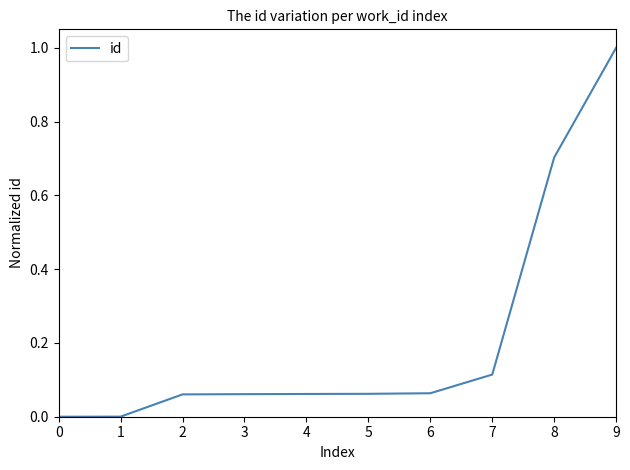

Is it true that the value at 5 is 0.0?

False